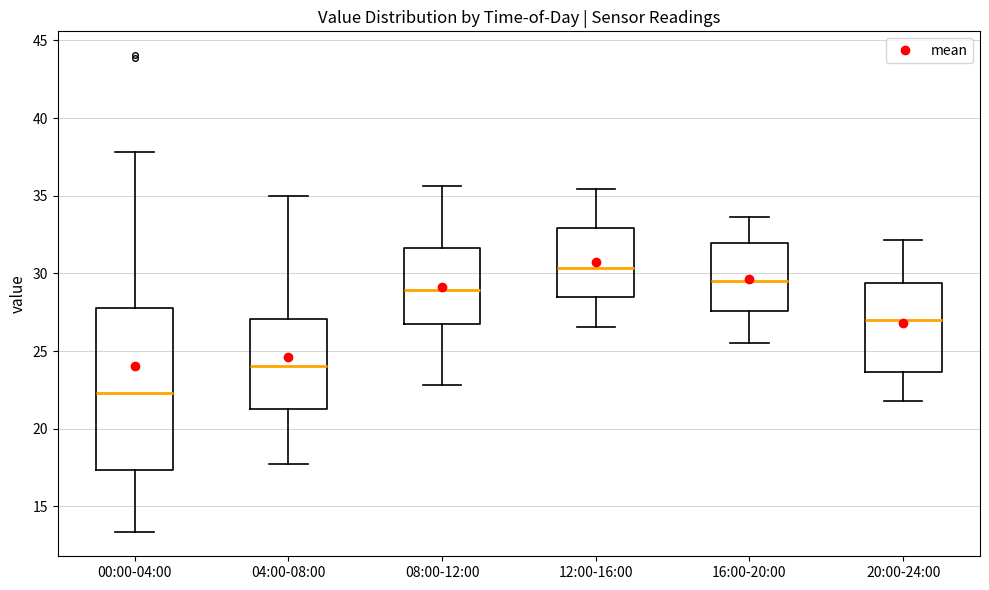

Comparing the boxes themselves (not the whiskers), which one is the tallest?

00:00-04:00